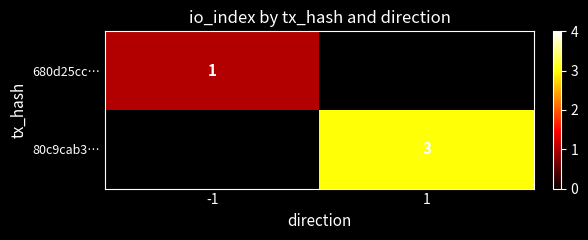

The 680d25cc… series shows 1 at -1. True or false?

True